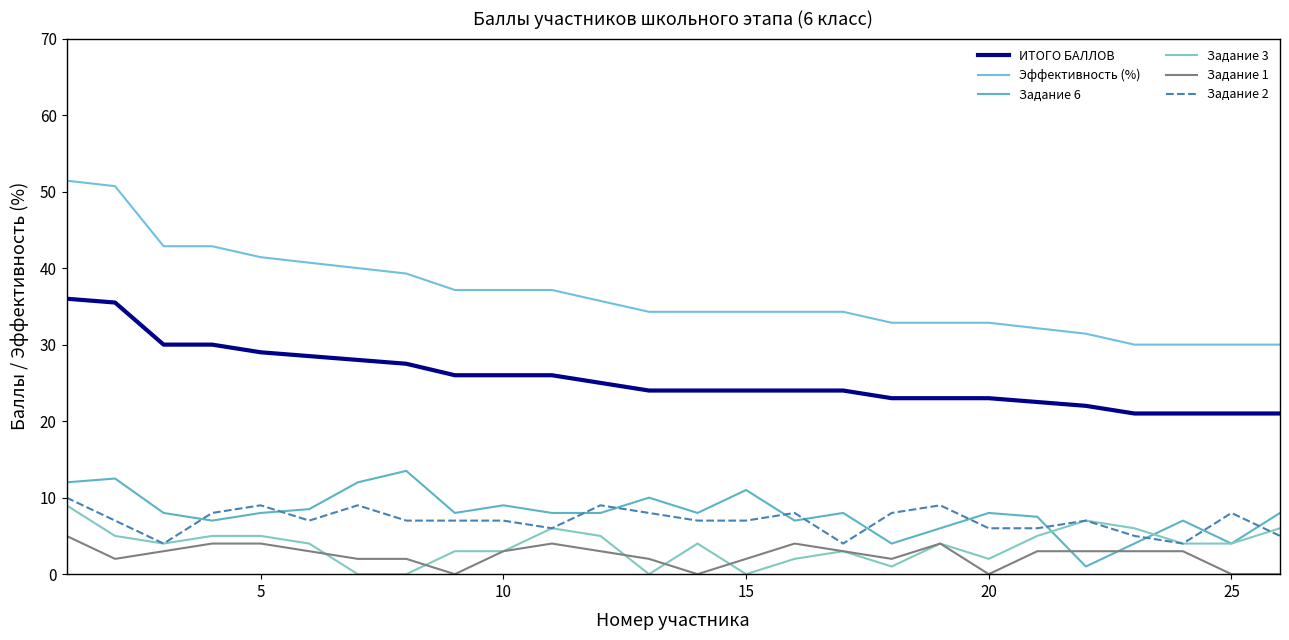

Count the number of data series in this chart.

6